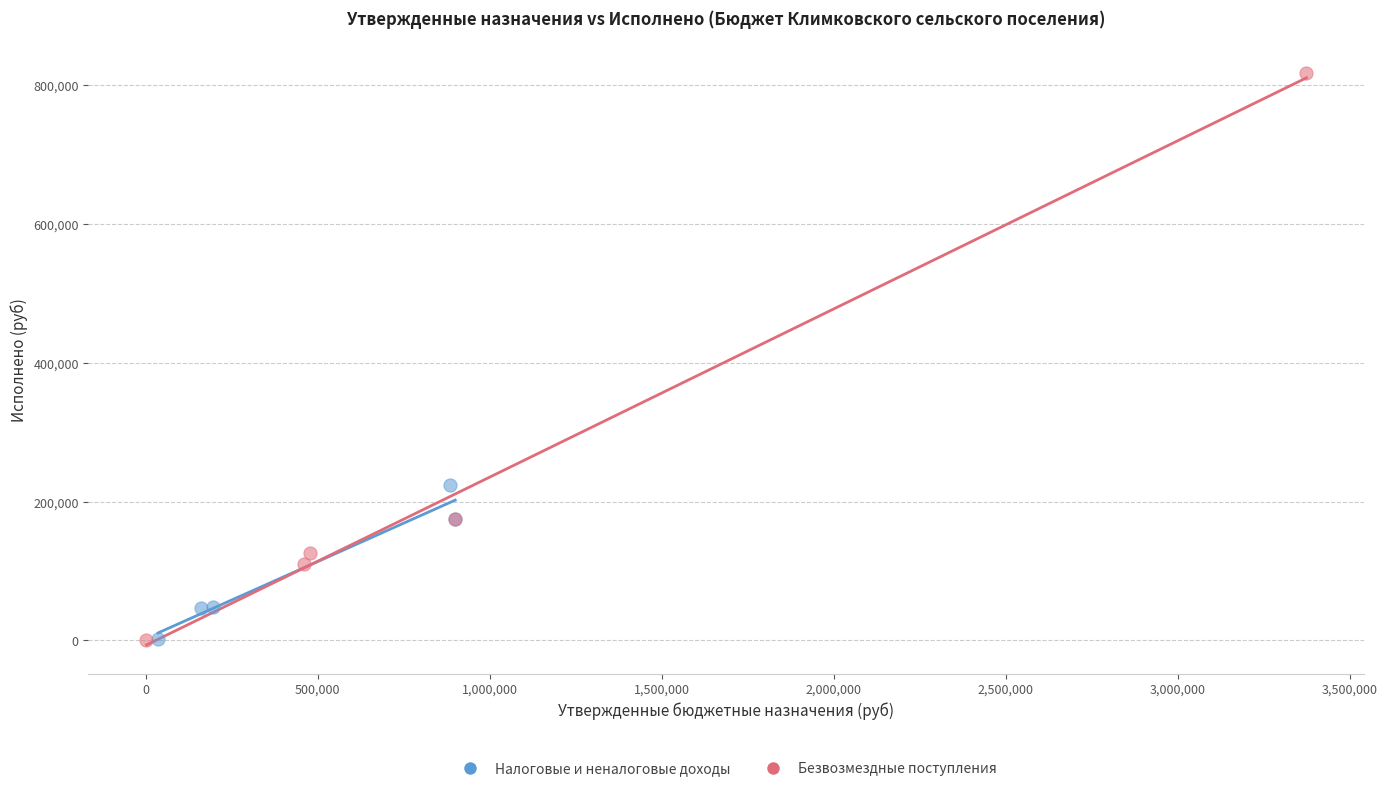

Which series contains the highest Y value?

Безвозмездные поступления